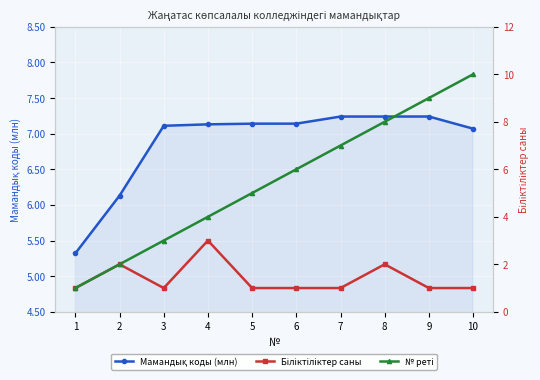

What is the spread (max minus min) of values at 4?

4.1